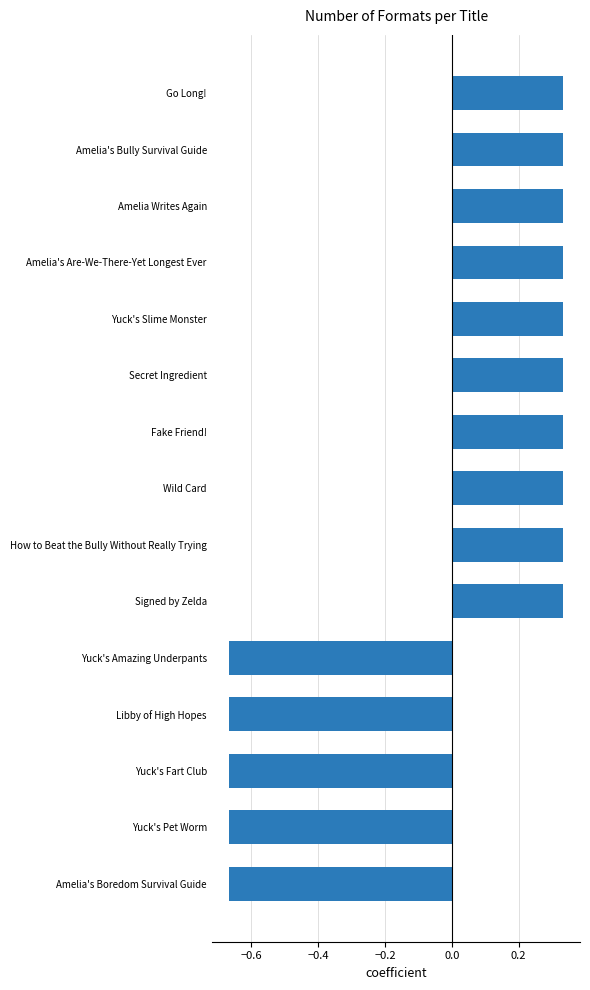

What is the difference between the values at Yuck's Amazing Underpants and Amelia's Are-We-There-Yet Longest Ever?

1.0